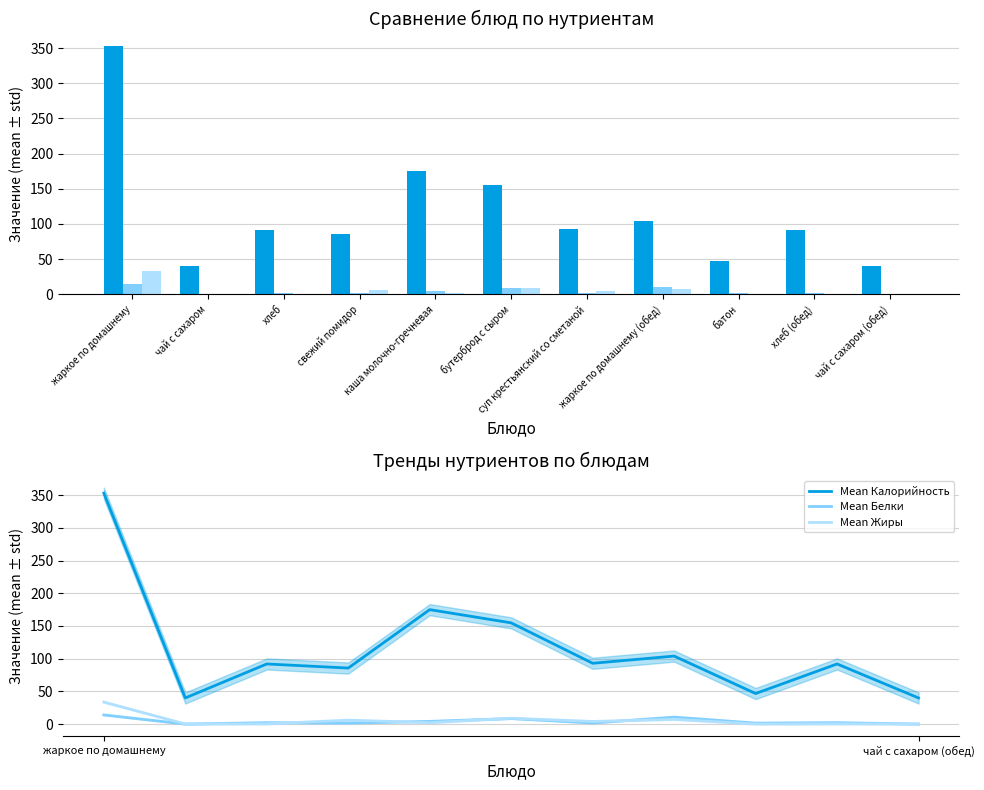

Between жаркое по домашнему and хлеб (обед), which series saw the biggest shift?

Калорийность